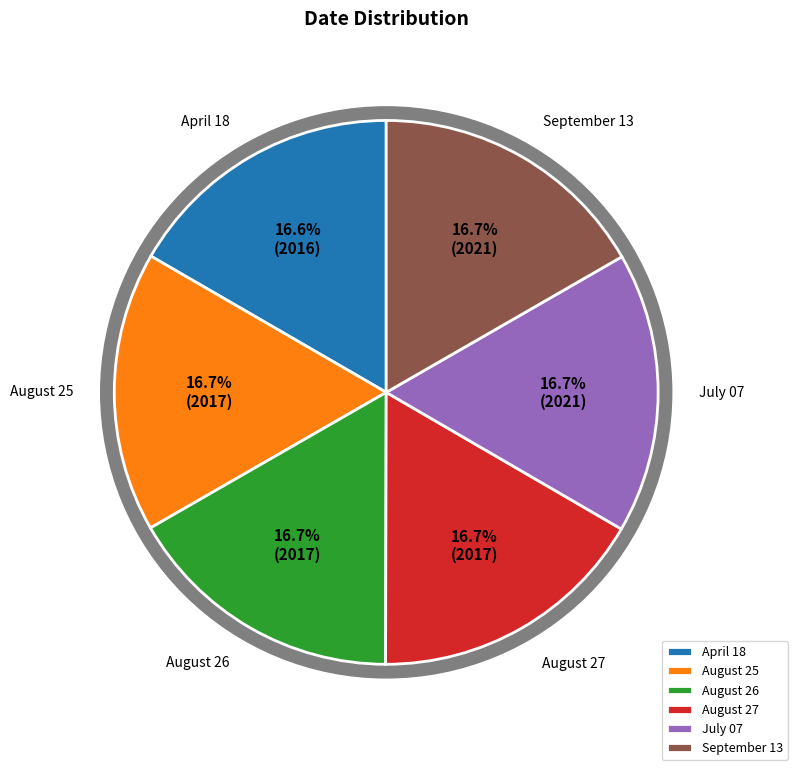

Which category has the smallest portion of the pie?

April 18